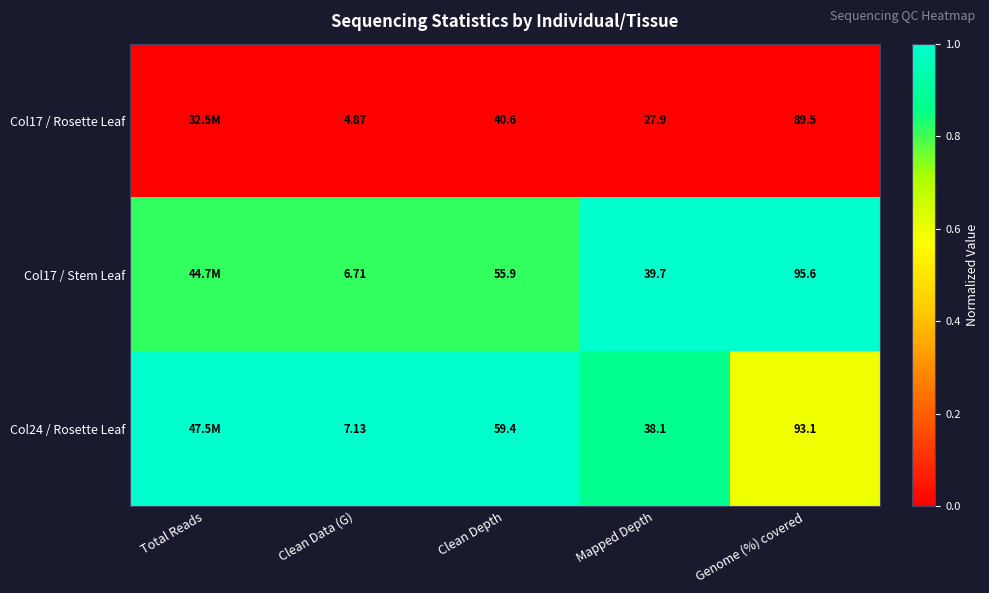

Is the value of Col17 / Rosette Leaf at Clean Data (G) greater than the value of Col24 / Rosette Leaf at Mapped Depth?

No